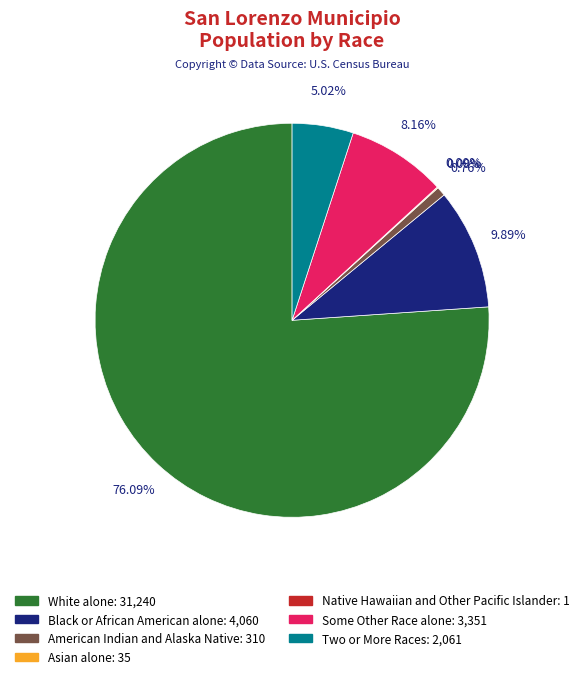

The Black or African American alone slice represents 10% of the pie. True or false?

True